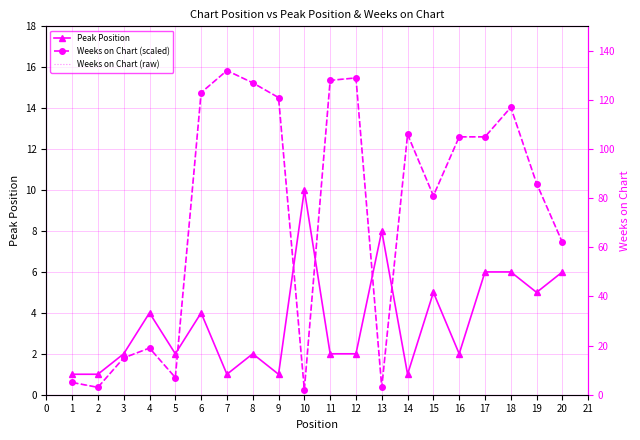

What is the difference between the second highest and second lowest values in the Weeks on Chart (raw) series?

126.0